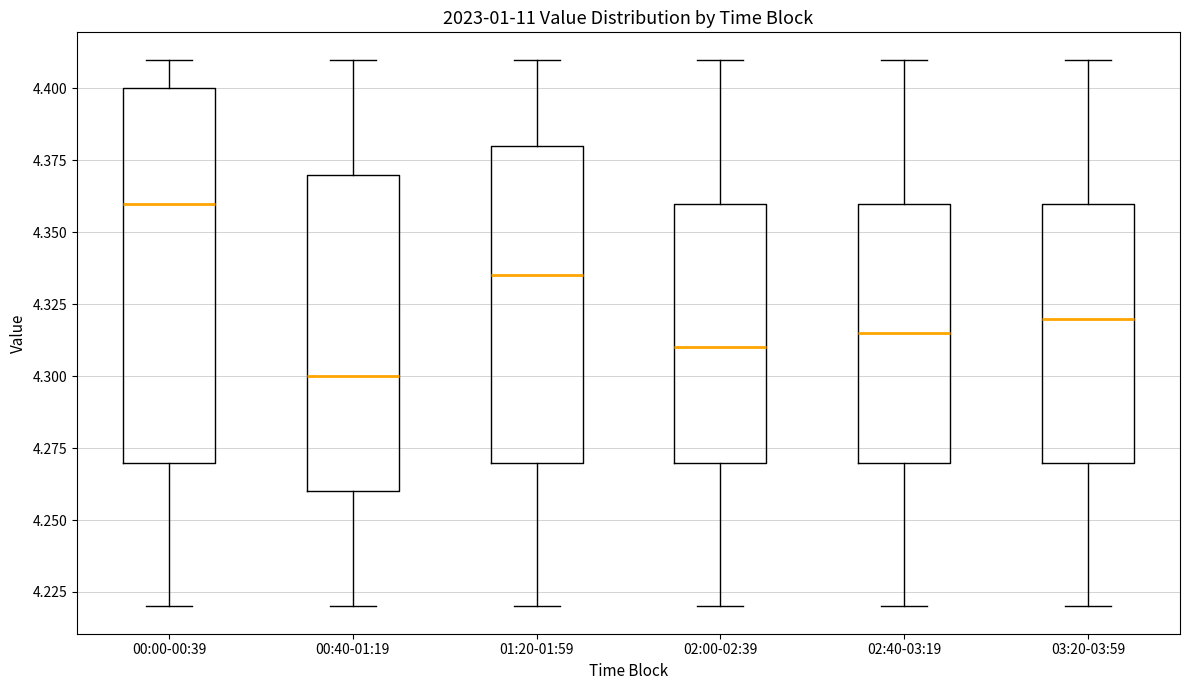

Which box has the highest median line?

00:00-00:39